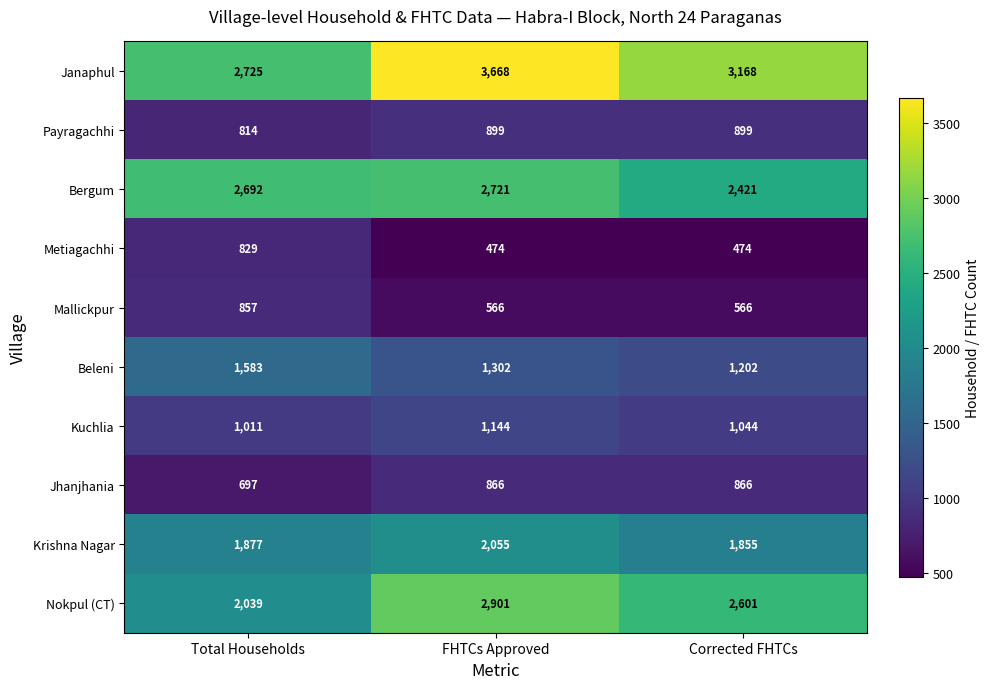

Which series has the largest total across all categories?

Janaphul